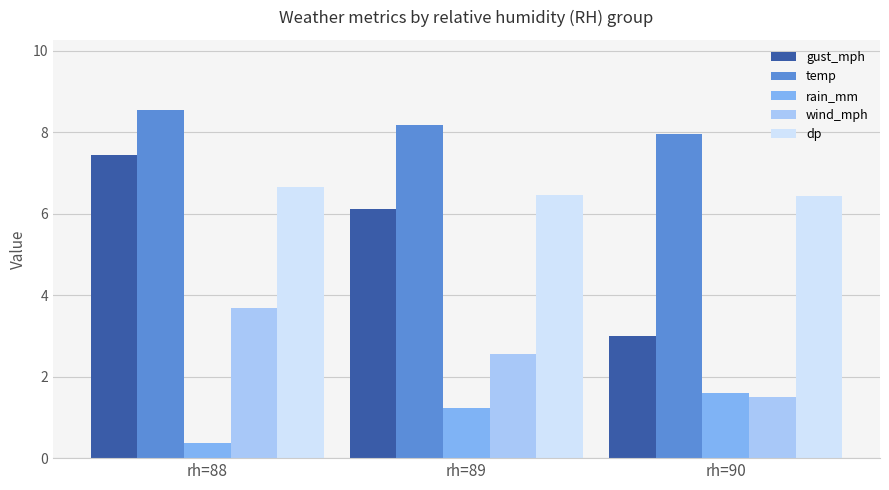

What value does the wind_mph series have at rh=88?

3.7